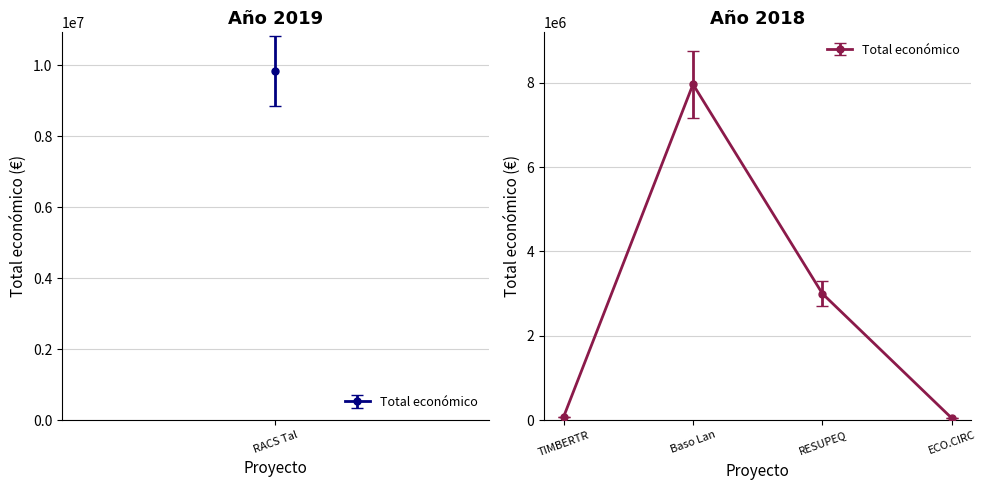

Where is the data nearest to the value 4005129?

RESUPEQ